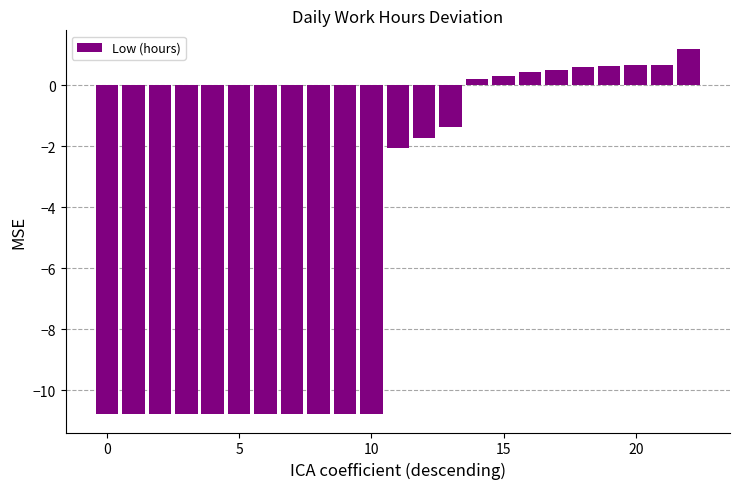

How many bars are there in total?

23